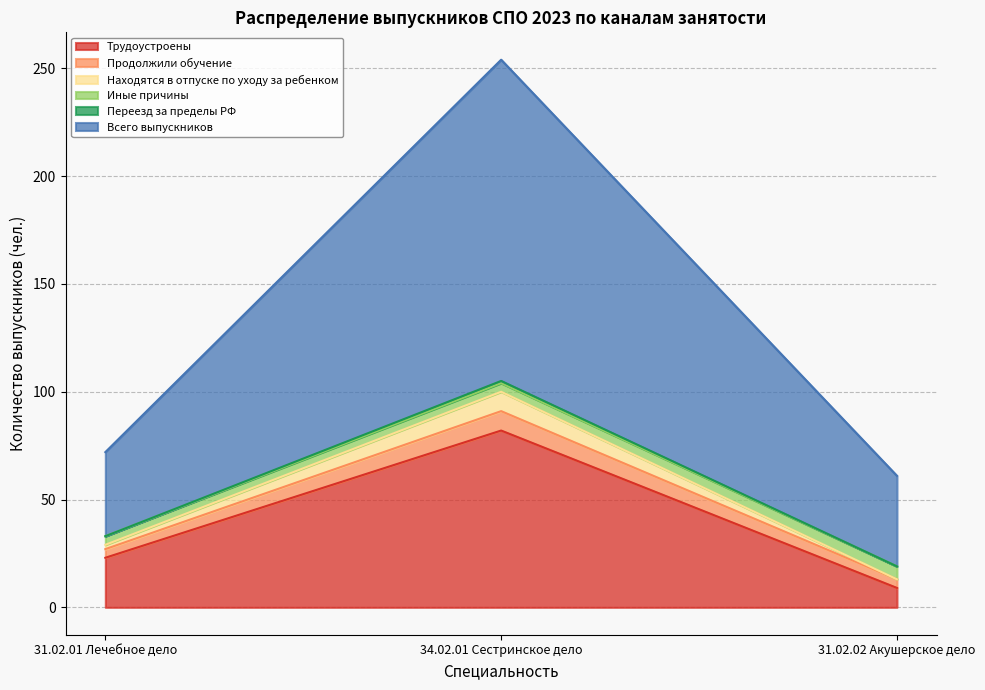

Is it true that Всего выпускников equals 168 at 34.02.01 Сестринское дело?

False